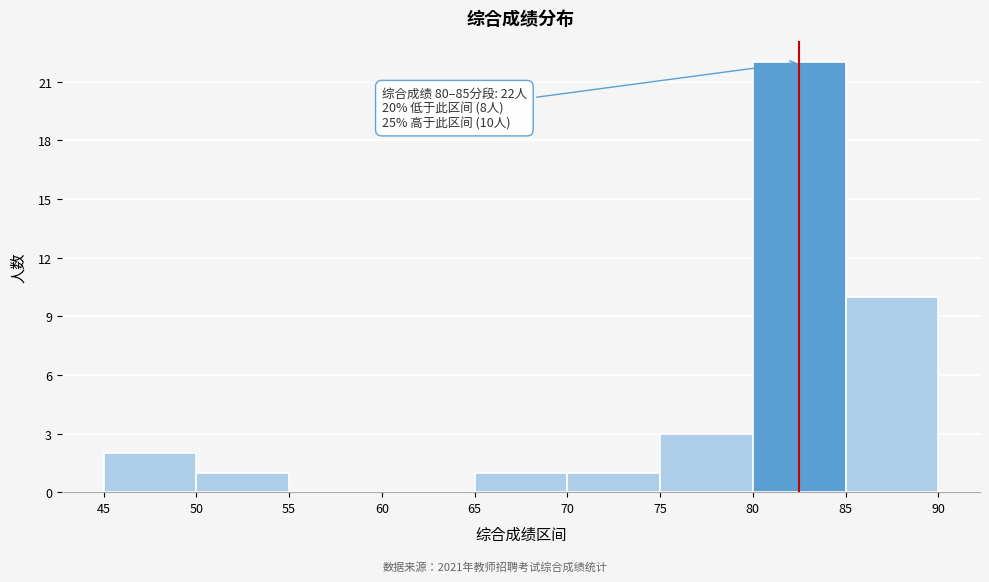

Over which range of the x-axis is the bar tallest?

80 to 85